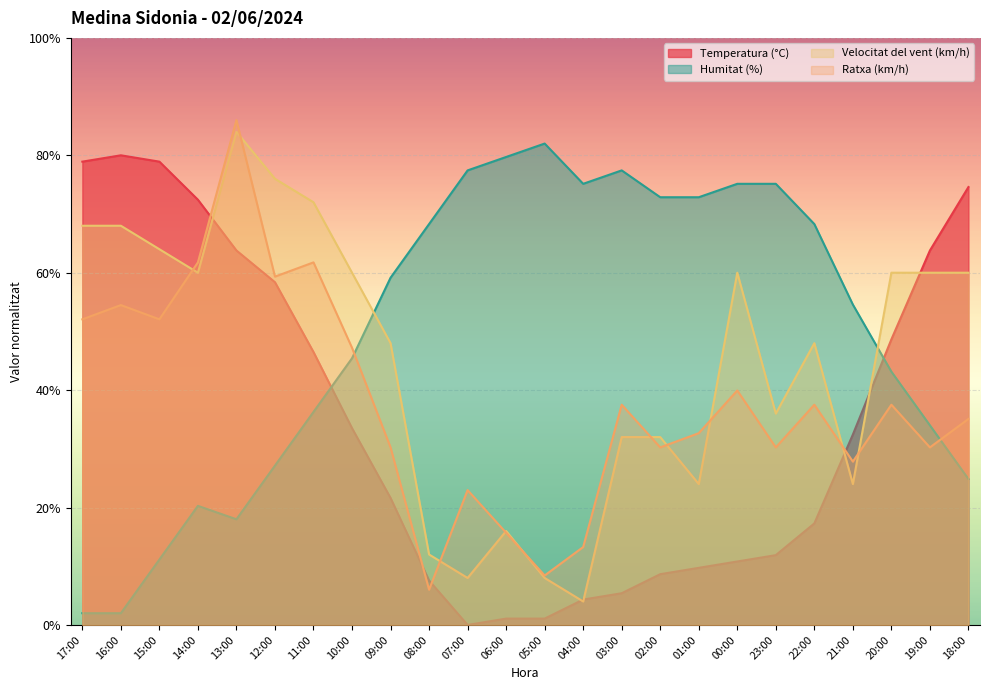

At which label does Humitat (%) reach its peak?

05:00